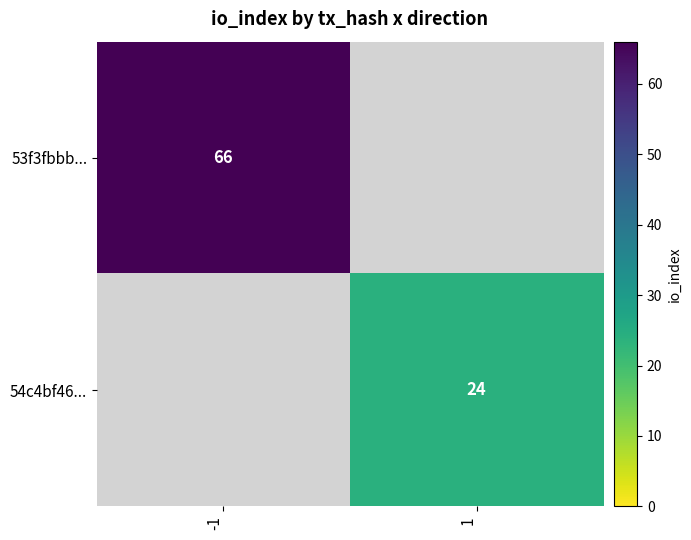

Is it true that 53f3fbbb... equals 66 at -1?

True